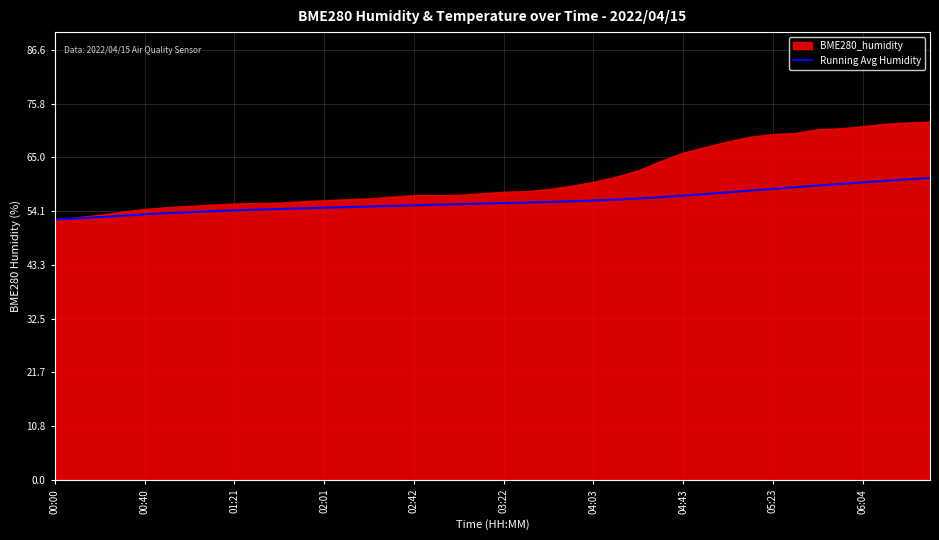

The value of Running Avg Humidity at 03:22 is 80.4. True or false?

False